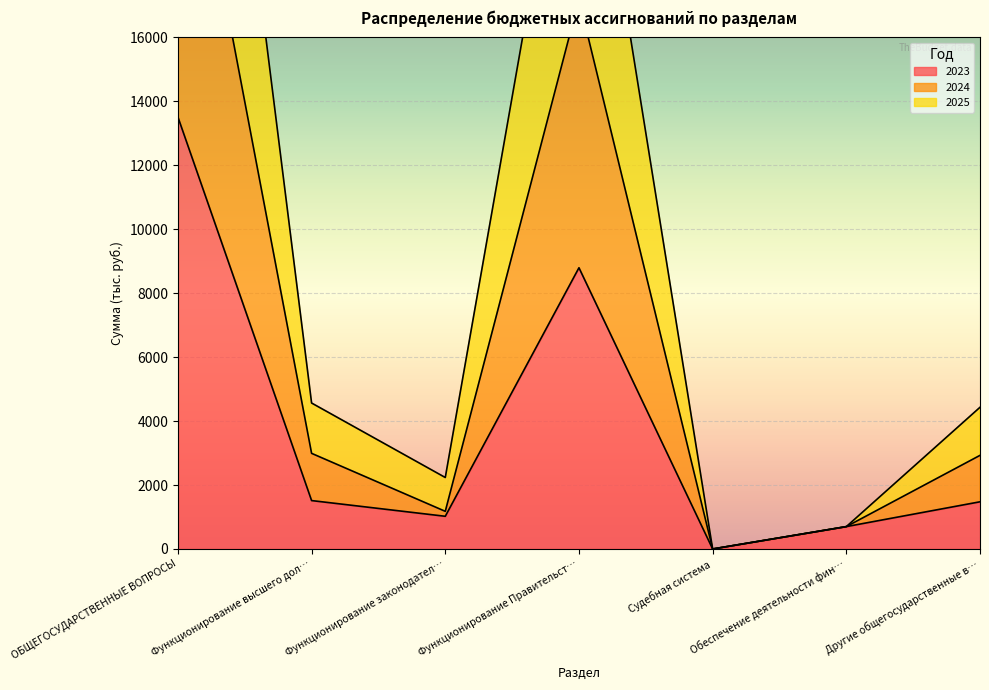

At which label does 2025 reach its peak?

ОБЩЕГОСУДАРСТВЕННЫЕ ВОПРОСЫ